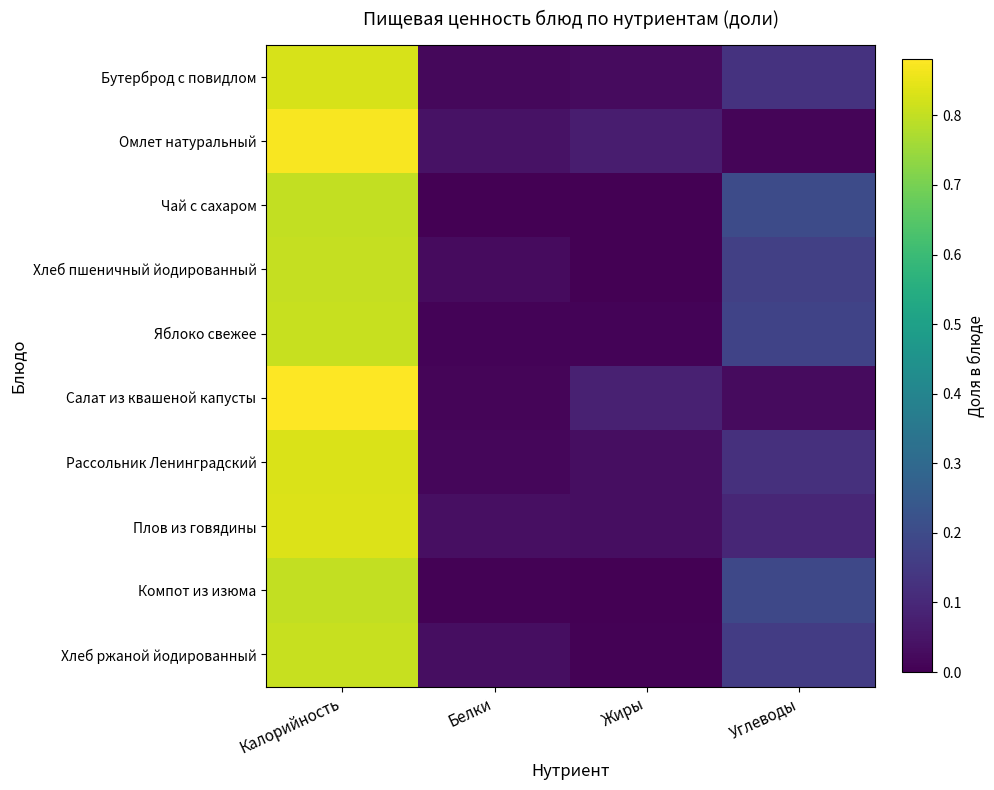

Reading left to right, list all the values displayed in this chart.

Бутерброд с повидлом: Калорийность=0.8	Белки=0.0	Жиры=0.0	Углеводы=0.1
Омлет натуральный: Калорийность=0.9	Белки=0.0	Жиры=0.1	Углеводы=0.0
Чай с сахаром: Калорийность=0.8	Белки=0.0	Жиры=0.0	Углеводы=0.2
Хлеб пшеничный йодированный: Калорийность=0.8	Белки=0.0	Жиры=0.0	Углеводы=0.2
Яблоко свежее: Калорийность=0.8	Белки=0.0	Жиры=0.0	Углеводы=0.2
Салат из квашеной капусты: Калорийность=0.9	Белки=0.0	Жиры=0.1	Углеводы=0.0
Рассольник Ленинградский: Калорийность=0.8	Белки=0.0	Жиры=0.0	Углеводы=0.1
Плов из говядины: Калорийность=0.8	Белки=0.0	Жиры=0.0	Углеводы=0.1
Компот из изюма: Калорийность=0.8	Белки=0.0	Жиры=0.0	Углеводы=0.2
Хлеб ржаной йодированный: Калорийность=0.8	Белки=0.0	Жиры=0.0	Углеводы=0.2